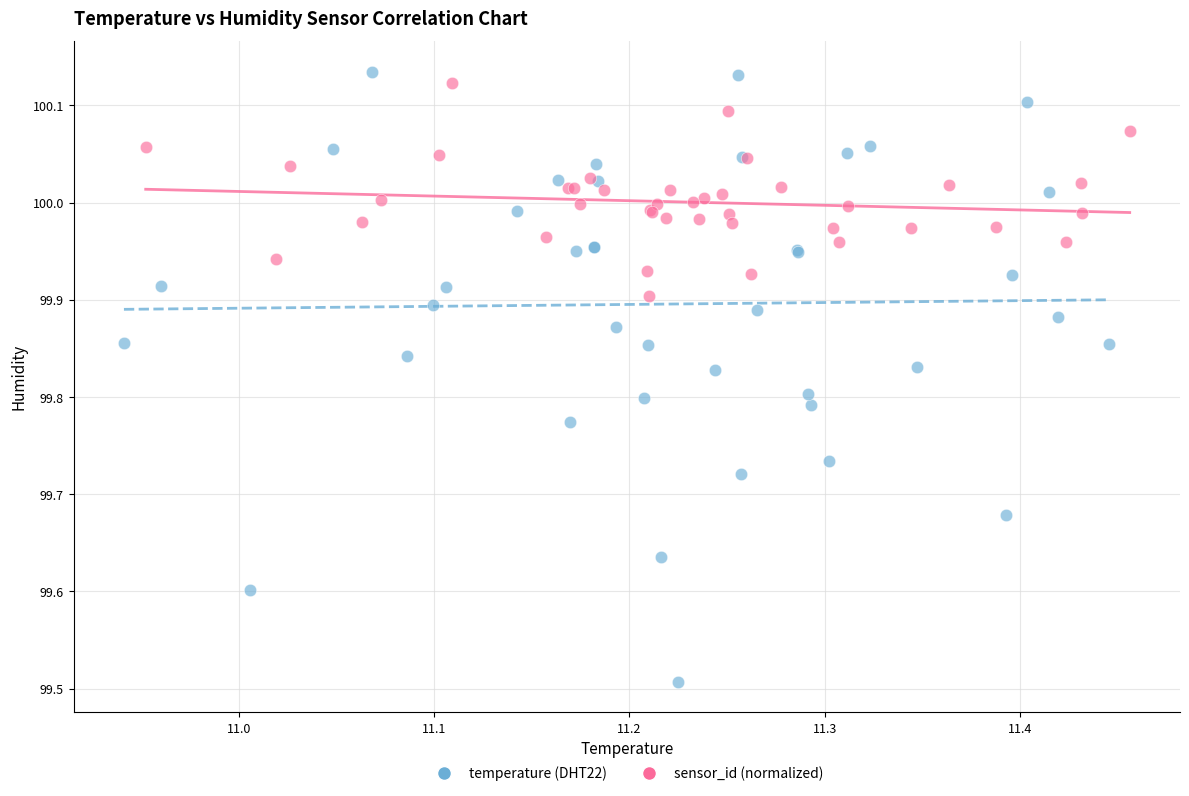

Which series has the largest Y range (max minus min)?

temperature (DHT22)